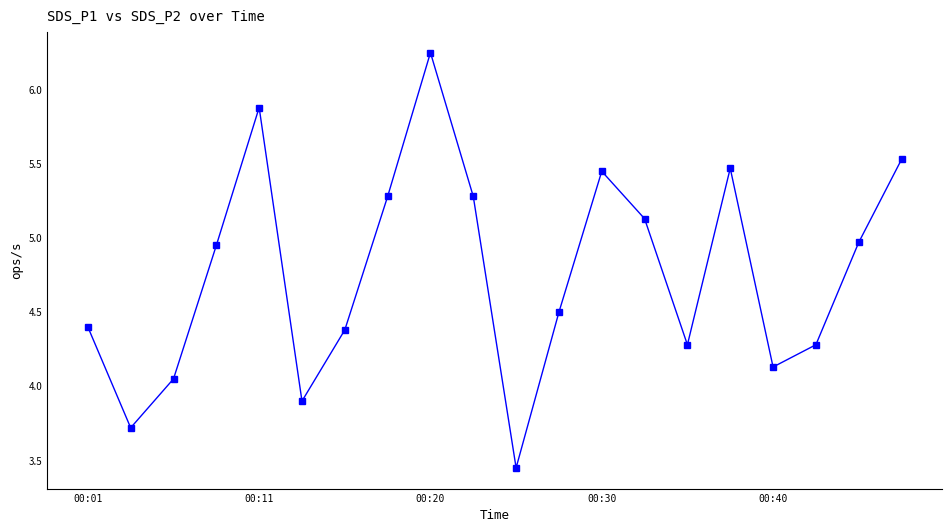

What is the average value?

4.8